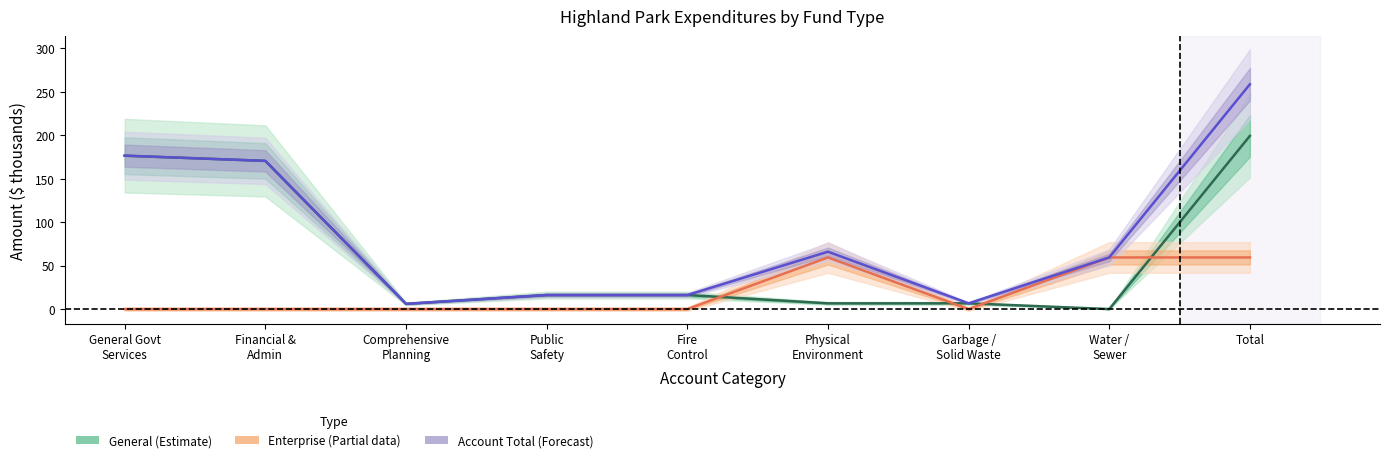

After their last crossing, which series has the higher values: General or Enterprise?

General